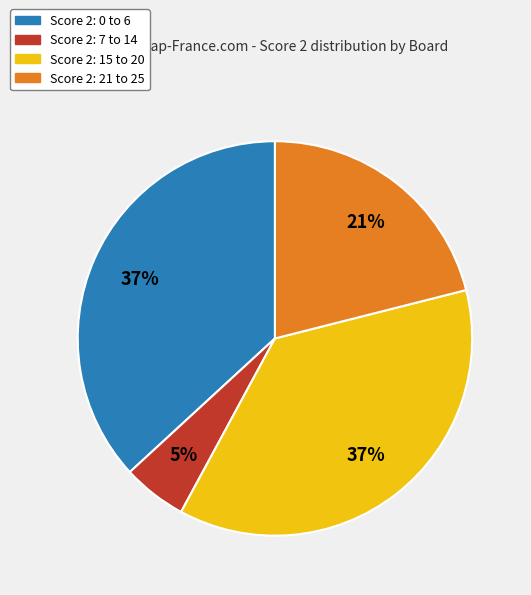

Is there any slice that represents more than half of the pie?

No